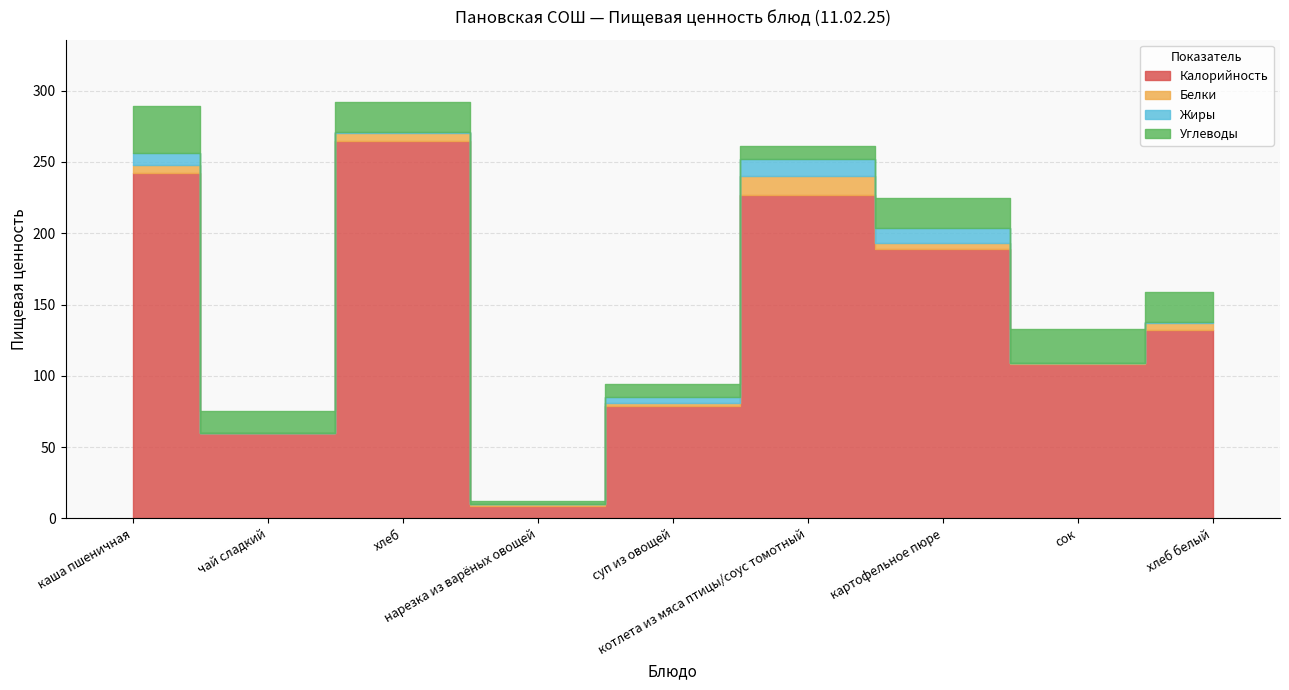

What position from the right is нарезка из варёных овощей?

6